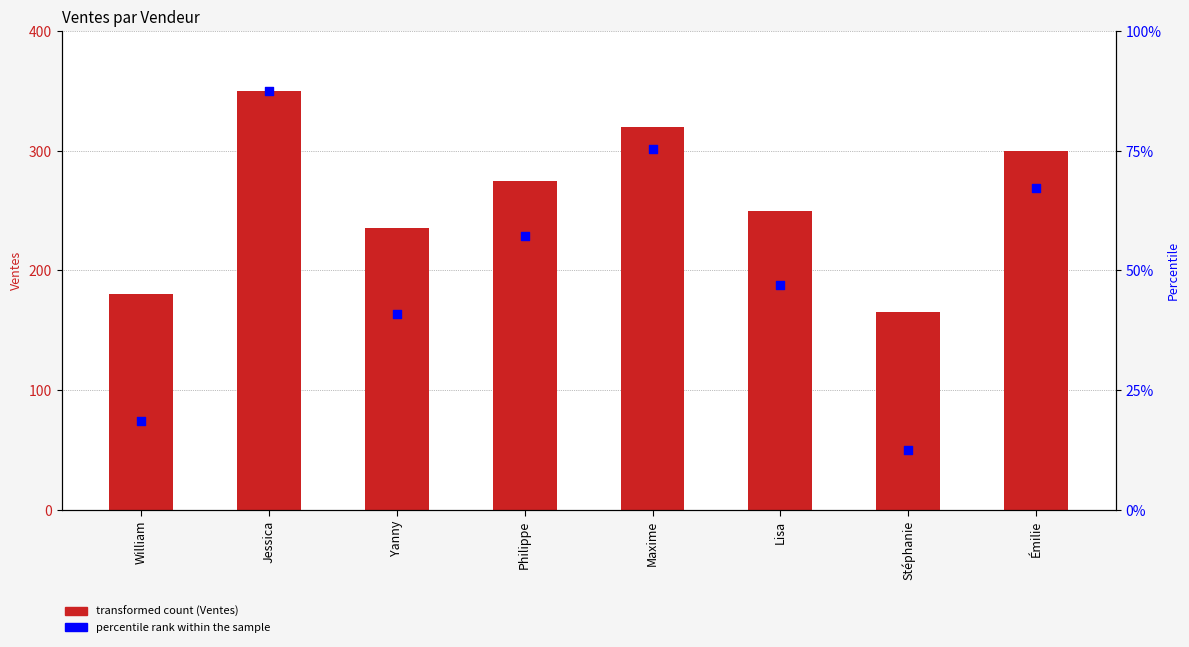

Which series has the largest total across all categories?

Ventes